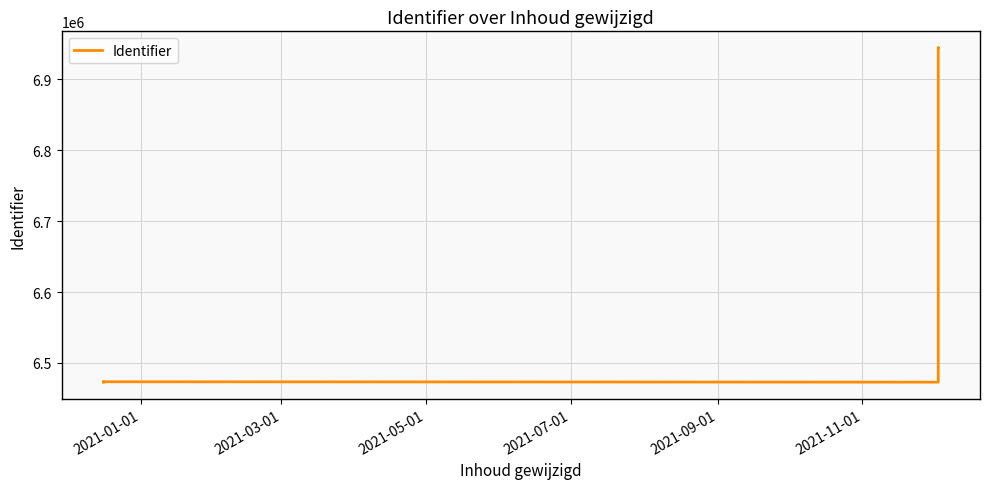

True or false: the data shows 6473068 at 2021-03-01.

True